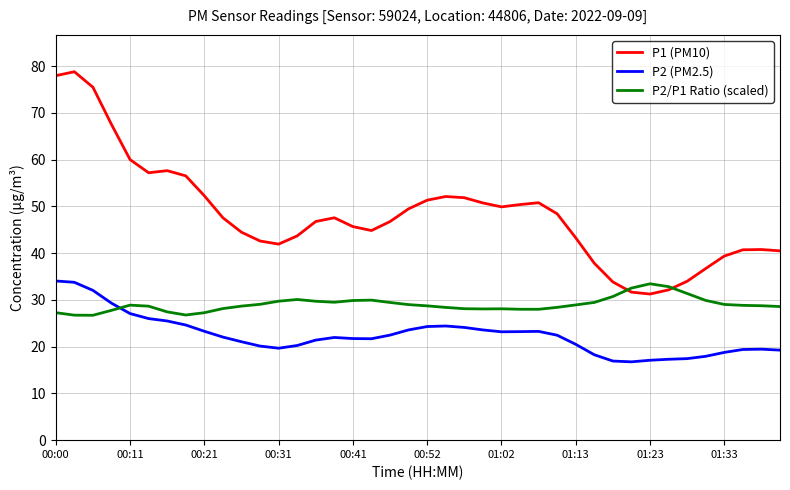

What is the maximum value for P2/P1 Ratio (scaled)?

33.4